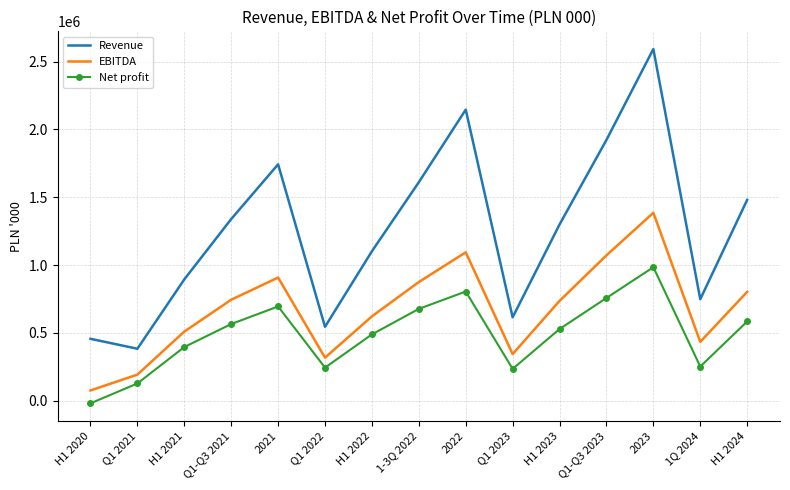

What is the difference between the second highest and minimum values in the Revenue series?

1762721